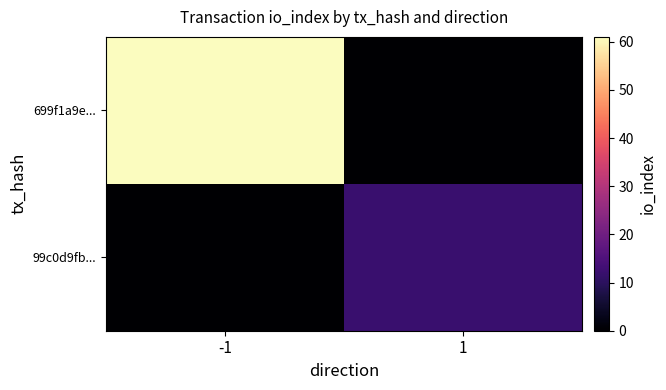

Rank the series at 1 from lowest to highest value.

699f1a9e..., 99c0d9fb...